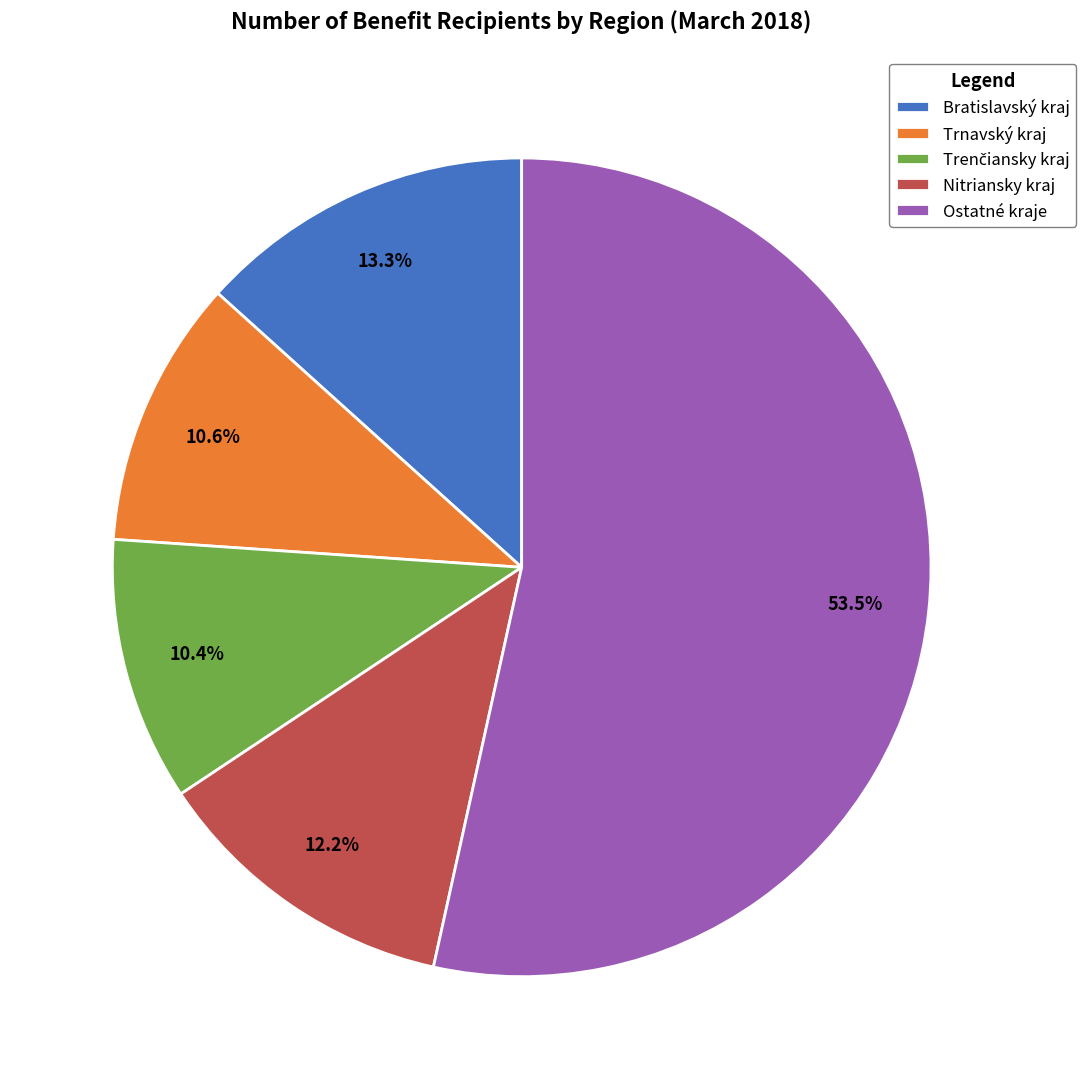

Approximately how many times larger is the value at Ostatné kraje compared to Trnavský kraj?

5.0